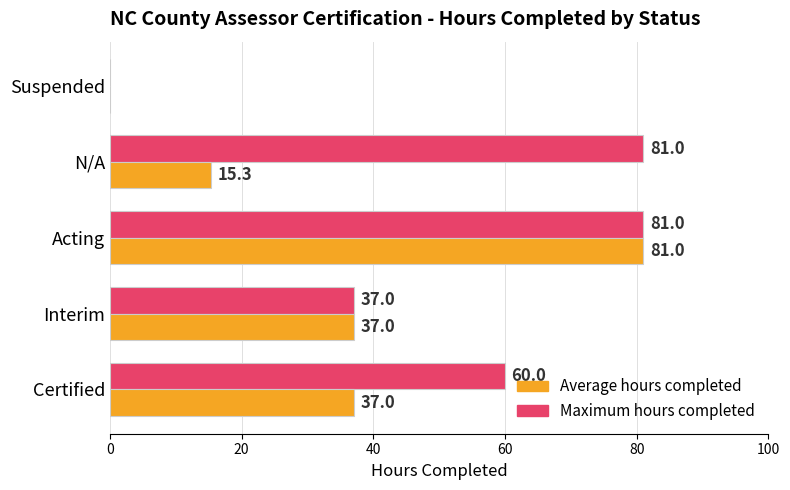

What is the average value of the Maximum hours completed series?

51.8